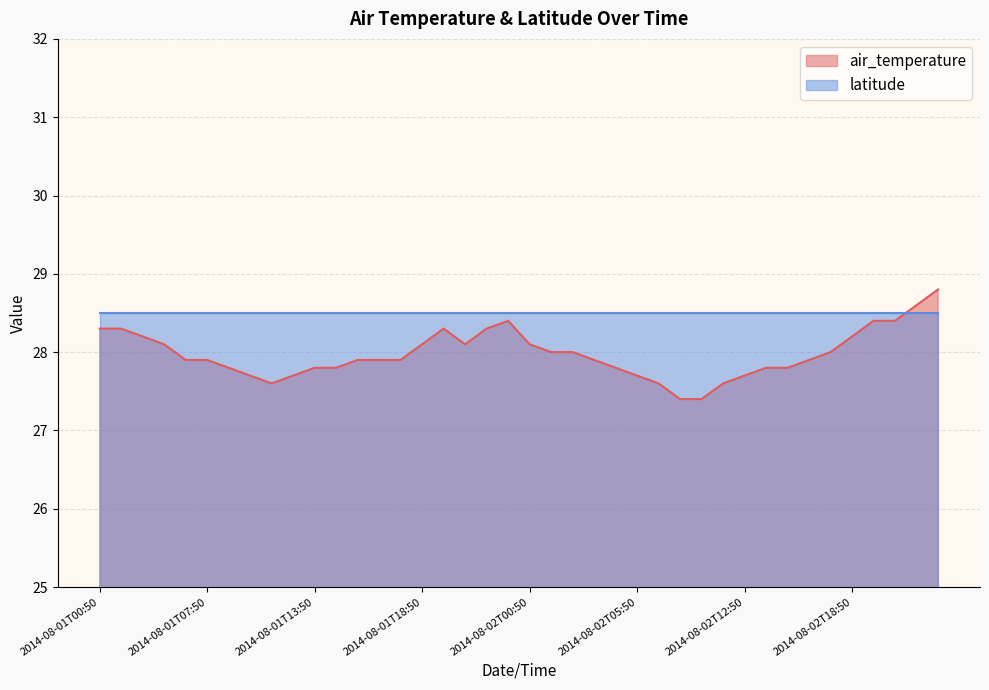

Reading left to right, extract all data points from this chart.

2014-08-01T00:50=28.3	2014-08-01T01:50=28.3	2014-08-01T02:50=28.2	2014-08-01T04:50=28.1	2014-08-01T06:50=27.9	2014-08-01T07:50=27.9	2014-08-01T08:50=27.8	2014-08-01T09:50=27.7	2014-08-01T10:50=27.6	2014-08-01T12:50=27.7	2014-08-01T13:50=27.8	2014-08-01T14:50=27.8	2014-08-01T15:50=27.9	2014-08-01T16:50=27.9	2014-08-01T17:50=27.9	2014-08-01T18:50=28.1	2014-08-01T20:50=28.3	2014-08-01T21:50=28.1	2014-08-01T22:50=28.3	2014-08-01T23:50=28.4	2014-08-02T00:50=28.1	2014-08-02T01:50=28.0	2014-08-02T02:50=28.0	2014-08-02T03:50=27.9	2014-08-02T04:50=27.8	2014-08-02T05:50=27.7	2014-08-02T07:50=27.6	2014-08-02T08:50=27.4	2014-08-02T09:50=27.4	2014-08-02T11:50=27.6	2014-08-02T12:50=27.7	2014-08-02T13:50=27.8	2014-08-02T14:50=27.8	2014-08-02T15:50=27.9	2014-08-02T16:50=28.0	2014-08-02T18:50=28.2	2014-08-02T19:50=28.4	2014-08-02T20:50=28.4	2014-08-02T21:50=28.6	2014-08-02T22:50=28.8